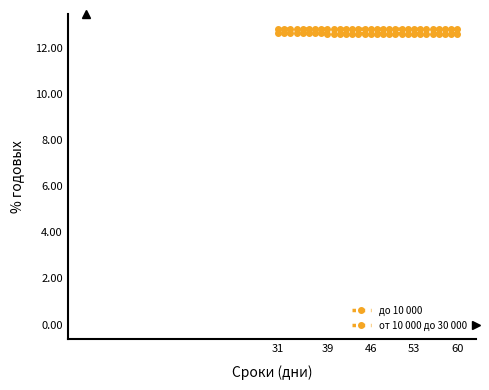

How many lines are shown in the chart?

2